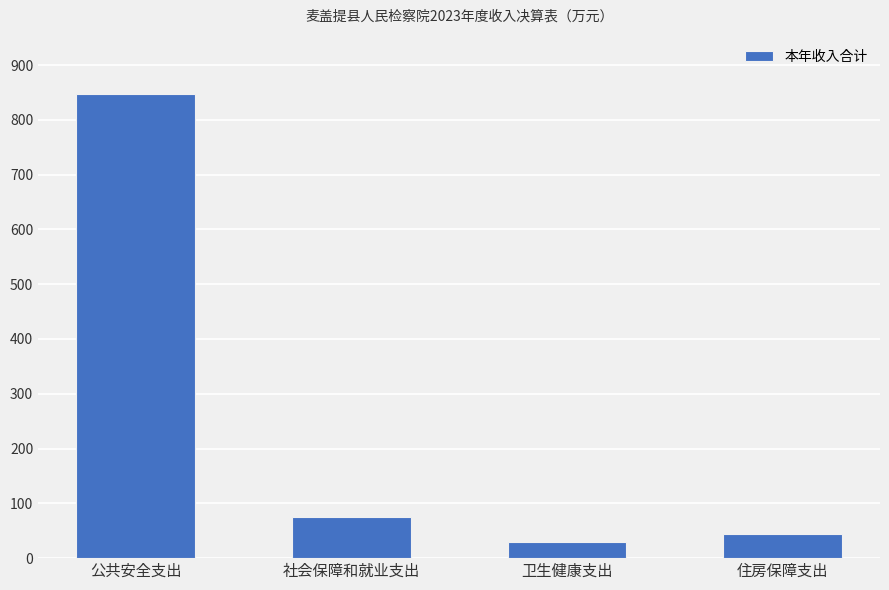

What is the value of the 4th bar from the left?

44.8